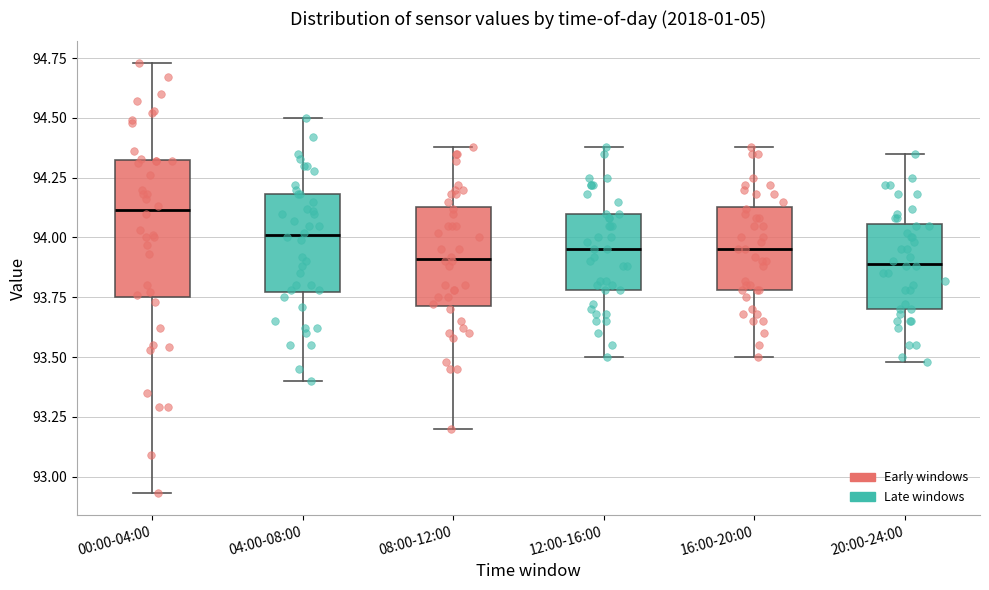

Reading left to right, transcribe this box plot: for each box, give where its median line is, the range the box spans, and where its two whiskers end, as read against the y-axis. The values are not printed on the chart, so give them approximately, as read against the axis.

00:00-04:00: median 94.10, box 93.75 to 94.30, whiskers 92.95 to 94.75
04:00-08:00: median 94.00, box 93.75 to 94.20, whiskers 93.40 to 94.50
08:00-12:00: median 93.90, box 93.70 to 94.15, whiskers 93.20 to 94.40
12:00-16:00: median 93.95, box 93.80 to 94.10, whiskers 93.50 to 94.40
16:00-20:00: median 93.95, box 93.80 to 94.15, whiskers 93.50 to 94.40
20:00-24:00: median 93.90, box 93.70 to 94.05, whiskers 93.50 to 94.35